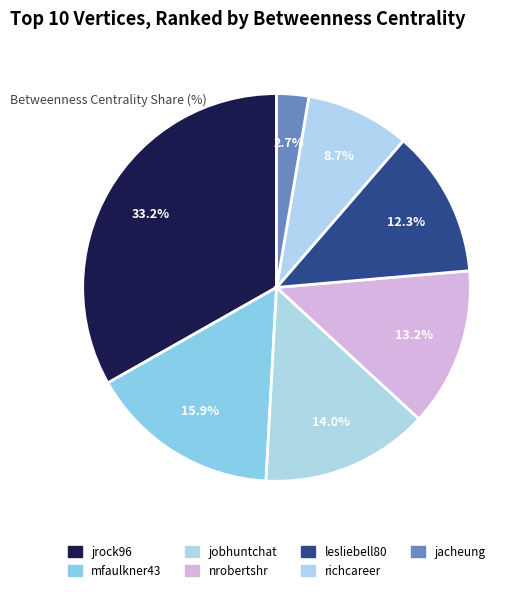

Count the number of slices in the pie.

7